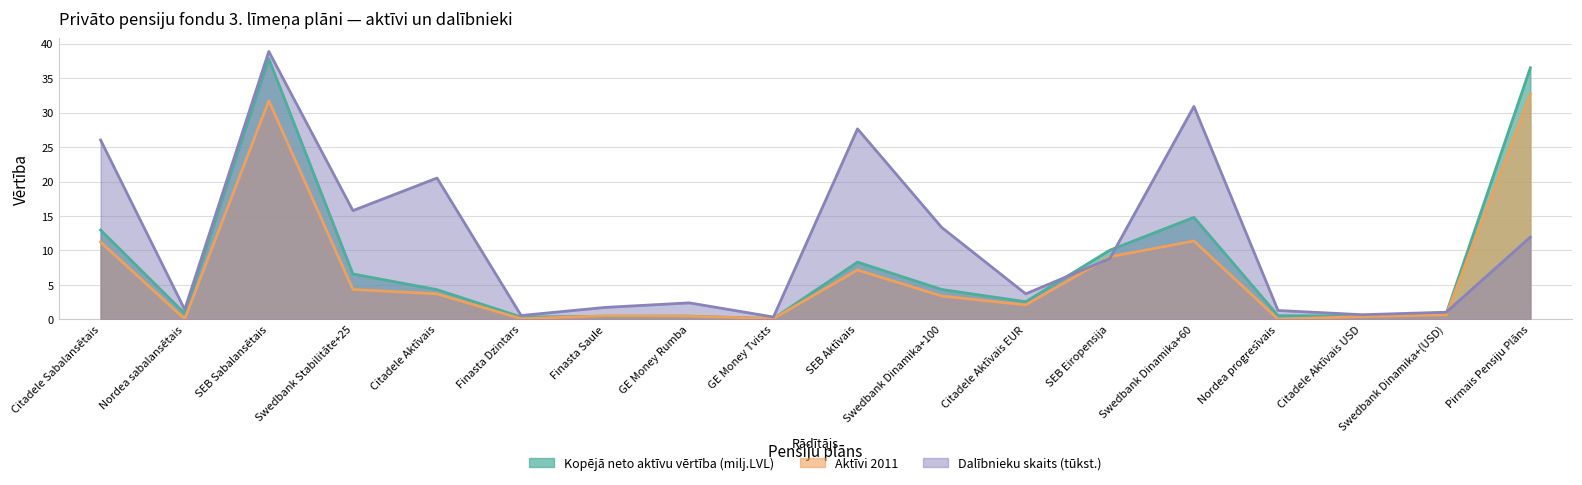

Rank the categories by Aktīvi 2011 value from highest to lowest.

Pirmais Pensiju Plāns, SEB Sabalansētais, Swedbank Dinamika+60, Citadele Sabalansētais, SEB Eiropensija, SEB Aktīvais, Swedbank Stabilitāte+25, Citadele Aktīvais, Swedbank Dinamika+100, Citadele Aktīvais EUR, Swedbank Dinamika+(USD), Finasta Saule, GE Money Rumba, Citadele Aktīvais USD, GE Money Tvists, Finasta Dzintars, Nordea sabalansētais, Nordea progresīvais